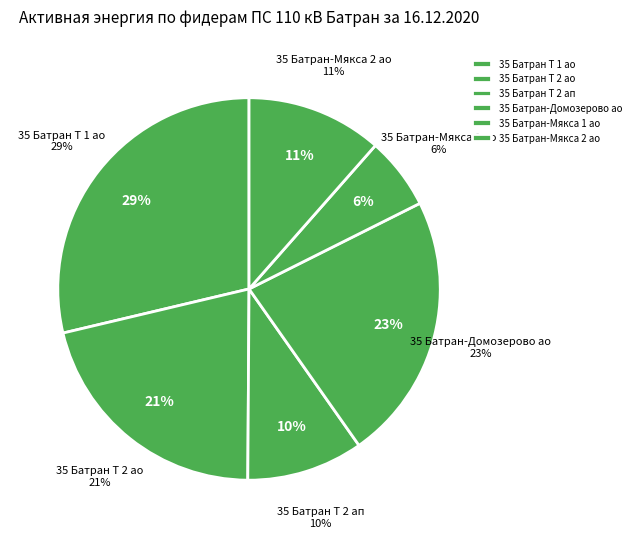

To the nearest percent, what percentage of the pie is 35 Батран-Мякса 1 ао RS?

6%